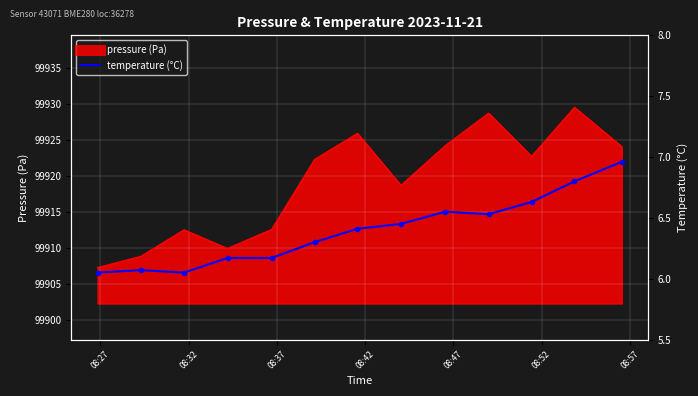

At which category does the data reach its first local peak?

08:32